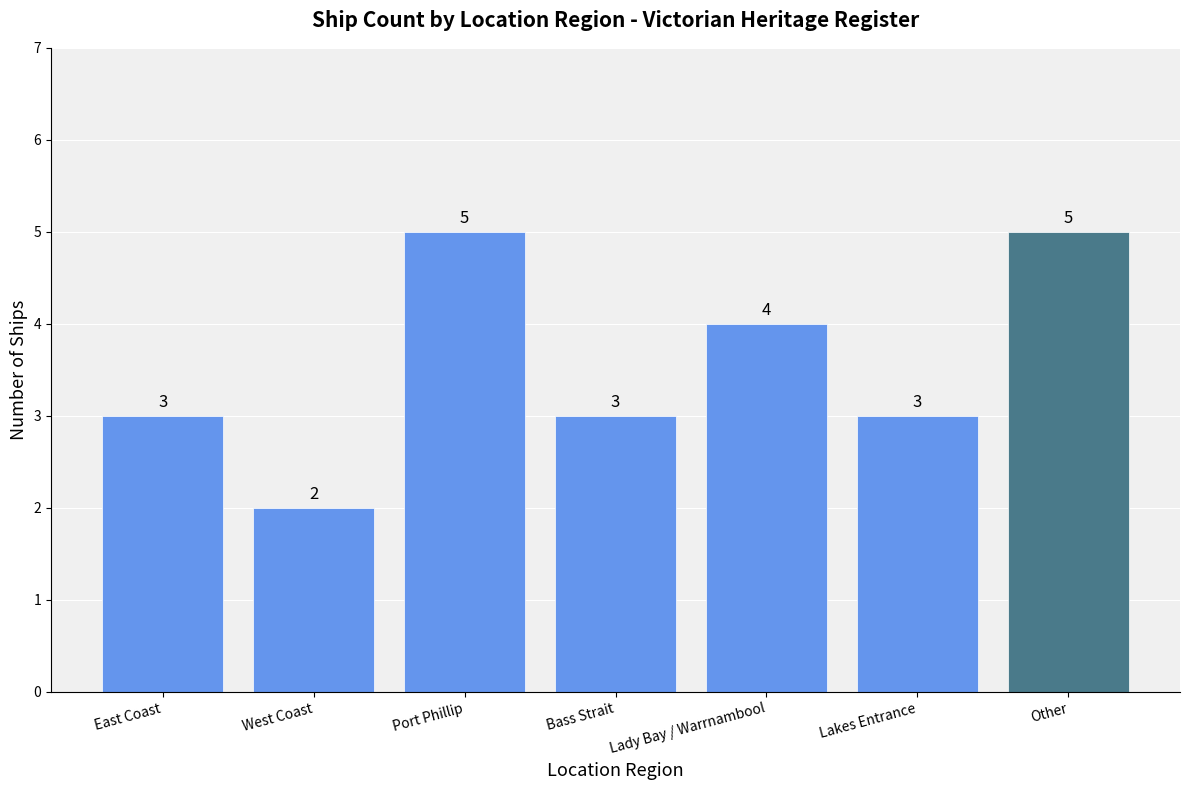

Reading right to left, extract all data points from this chart.

5	3	4	3	5	2	3